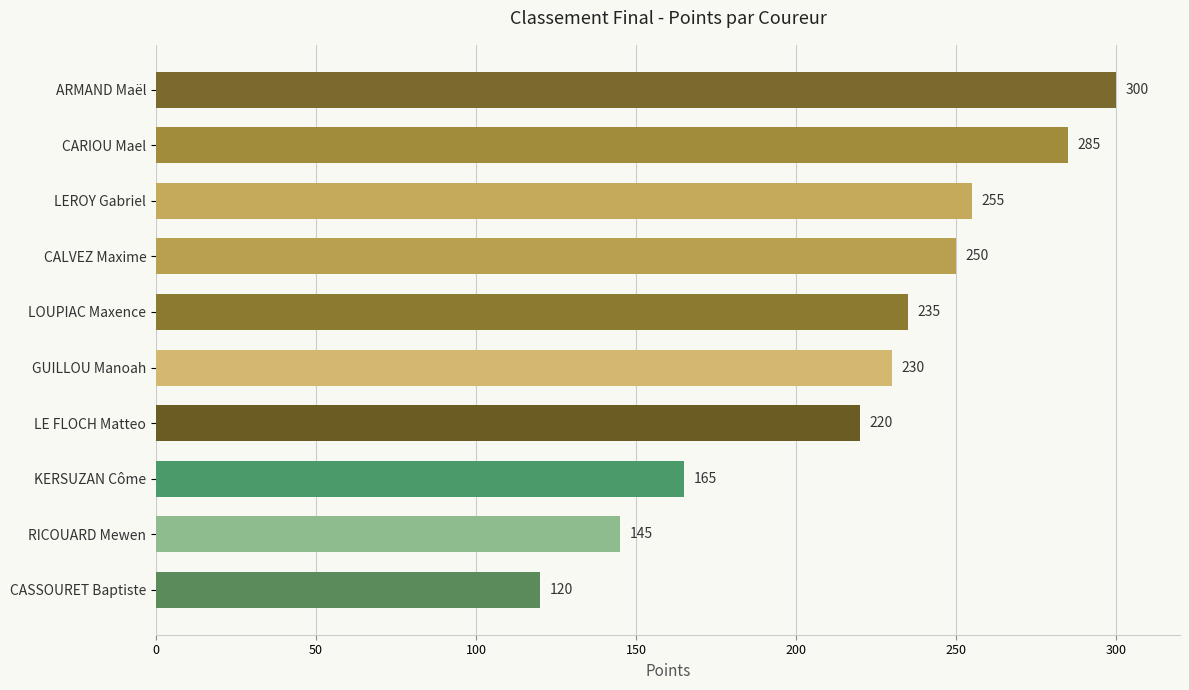

What is the ratio of the value at CALVEZ Maxime to the value at GUILLOU Manoah?

1.1